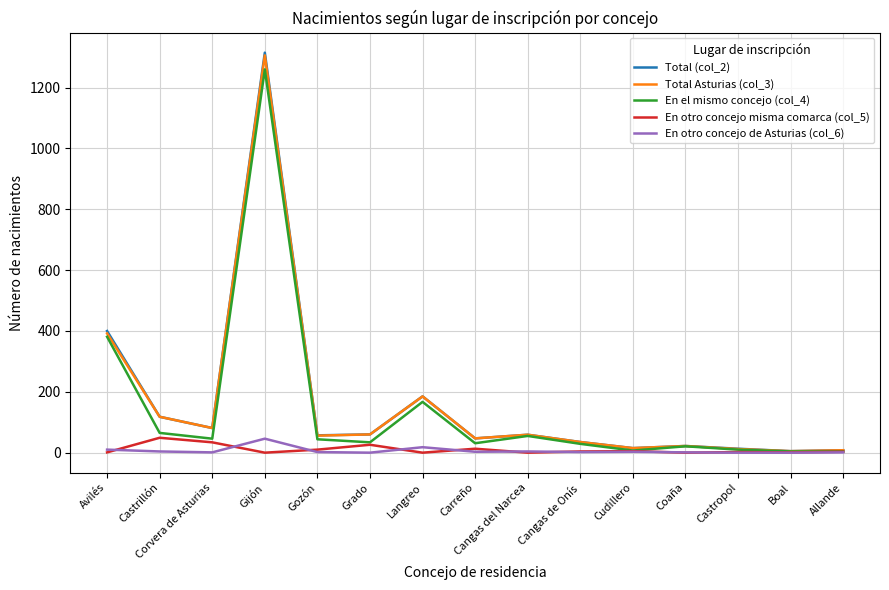

Where is the first local maximum for En el mismo concejo (col_4)?

Gijón